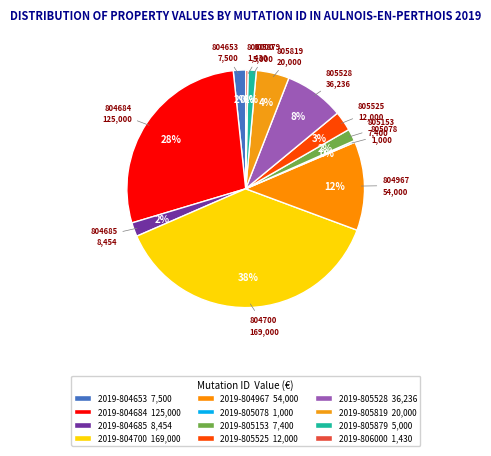

What portion of the pie excludes 2019-804653?

98.3%